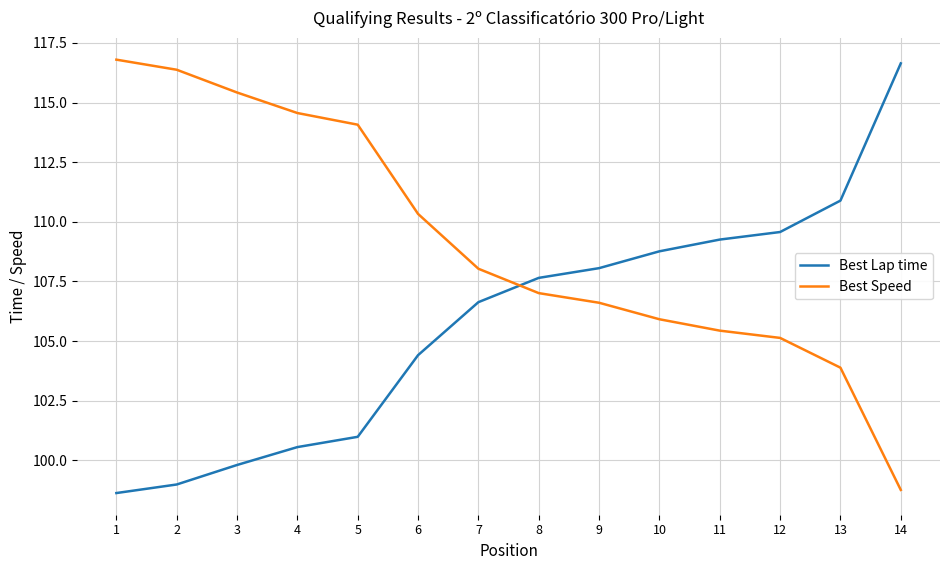

Is it true that Best Lap time equals 78.3 at 14?

False